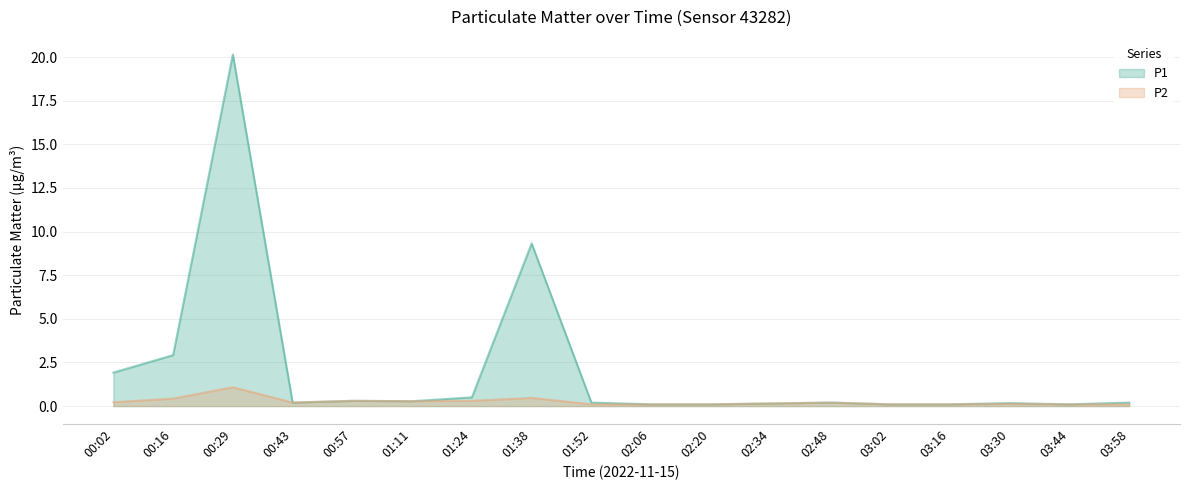

At how many categories does at least one series exceed 10?

1